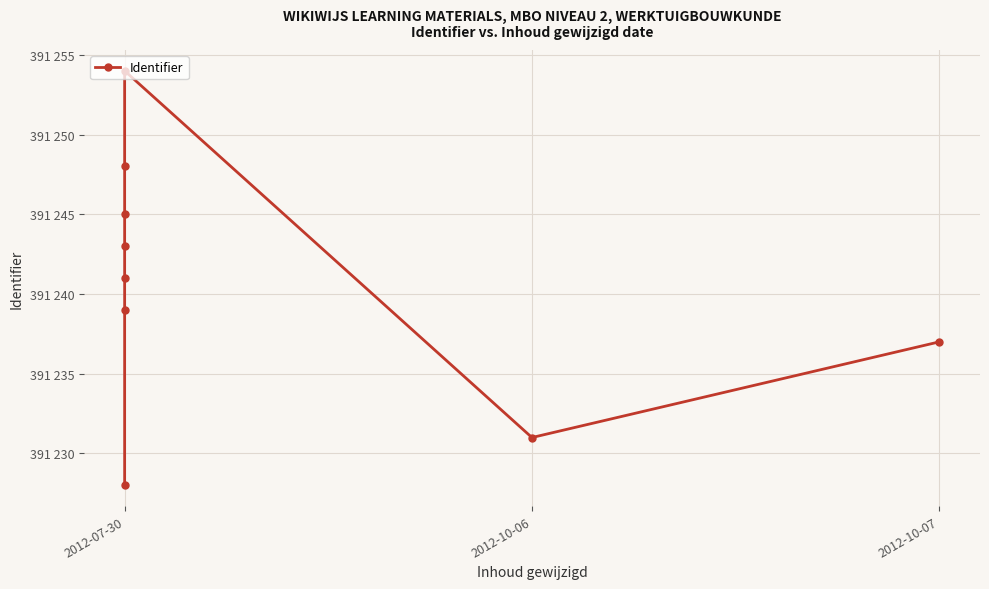

Reading left to right, extract all data points from this chart.

391228	391239	391241	391243	391245	391248	391254	391231	391237